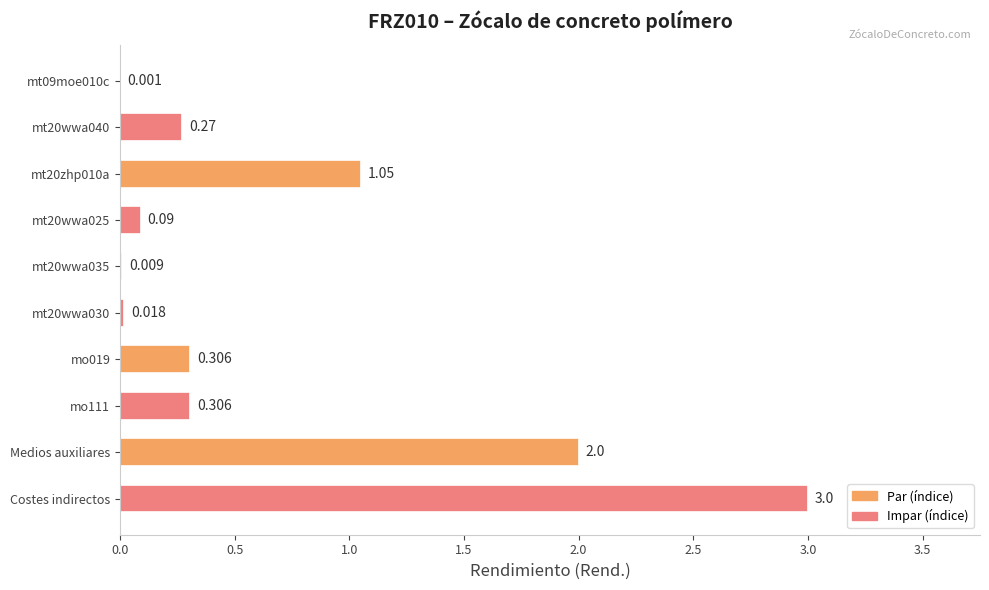

Between mo111 and Medios auxiliares, which is larger?

Medios auxiliares